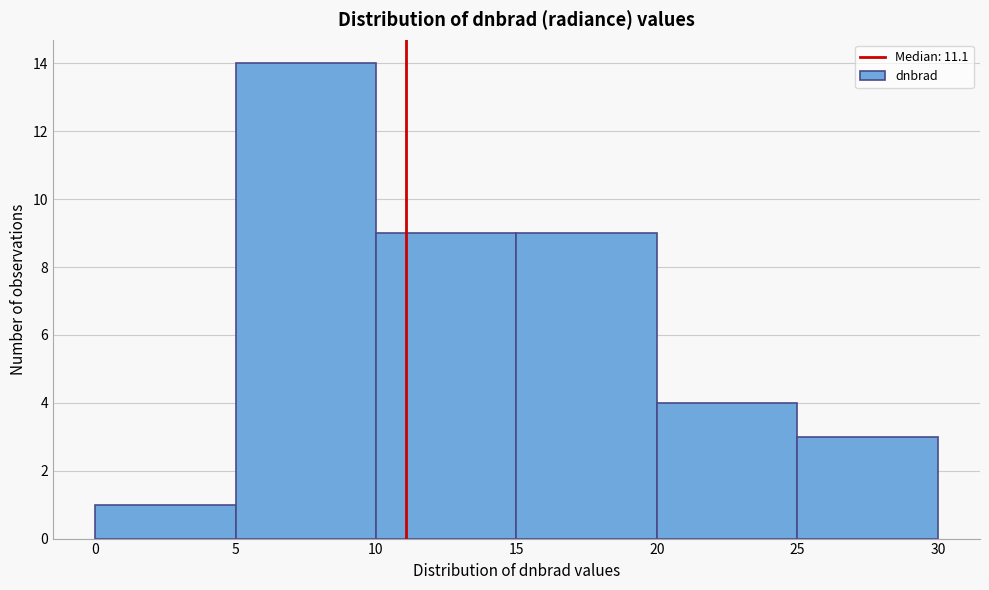

Which range on the x-axis has the tallest bar?

5 to 10